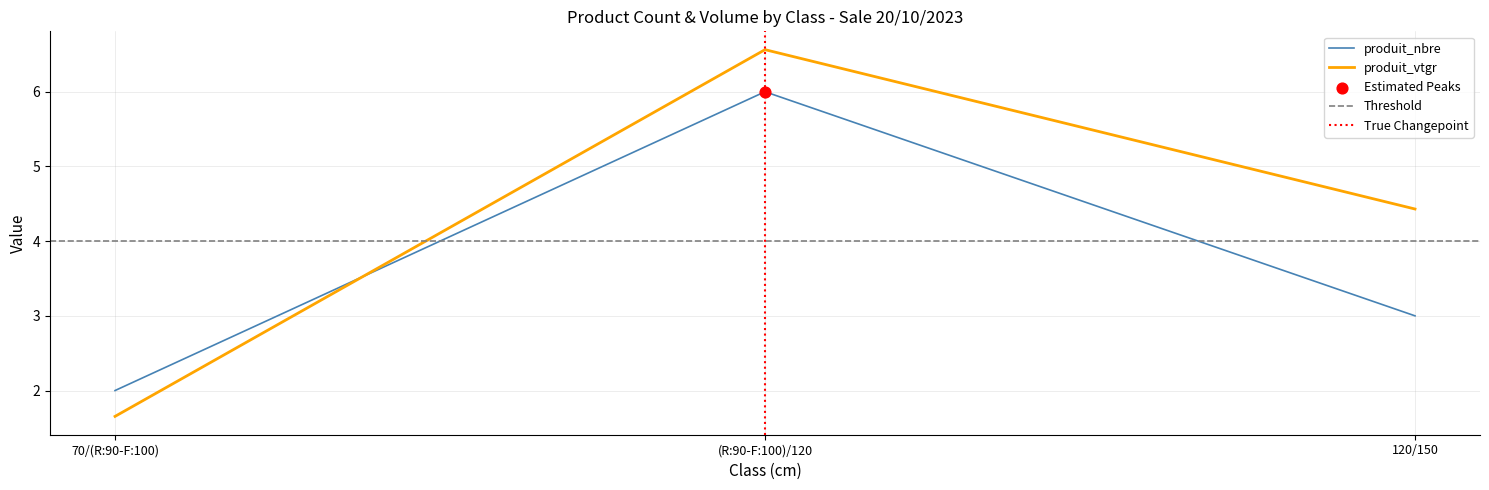

At which category is the sum across all series the highest?

(R:90-F:100)/120